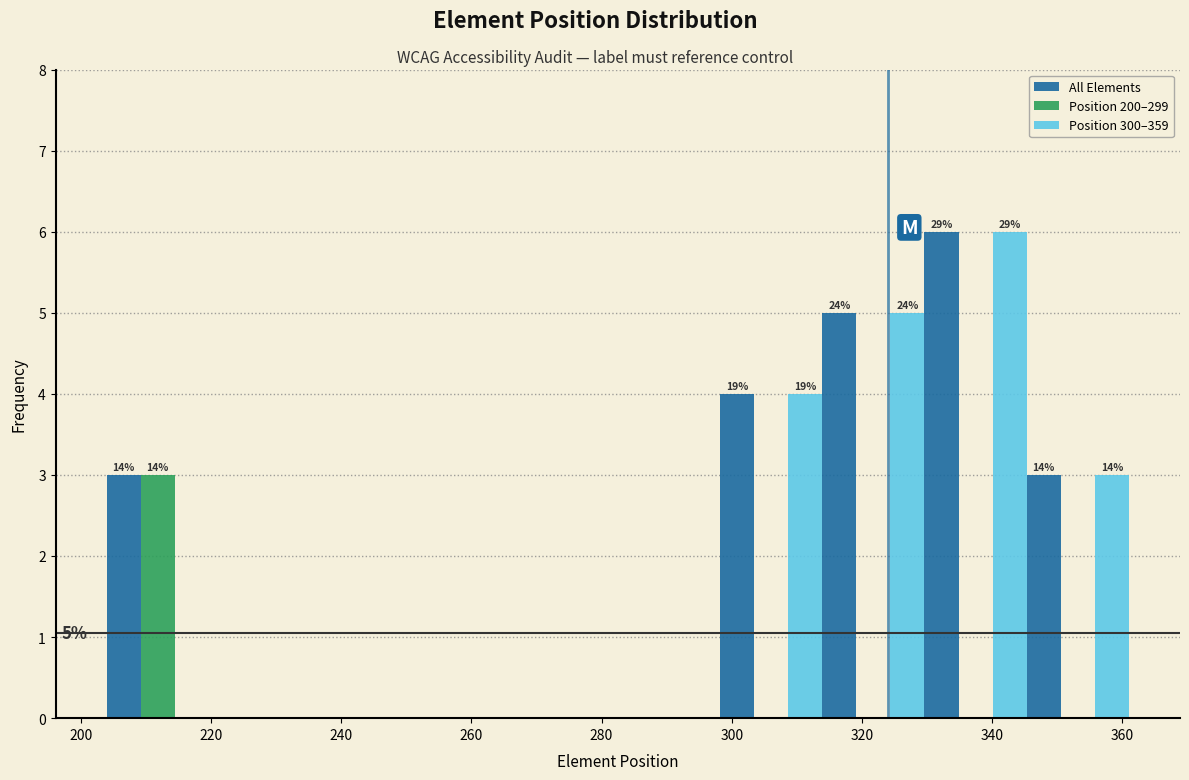

In the Position 200–299 series, which range on the x-axis has the tallest bar?

204 to 220